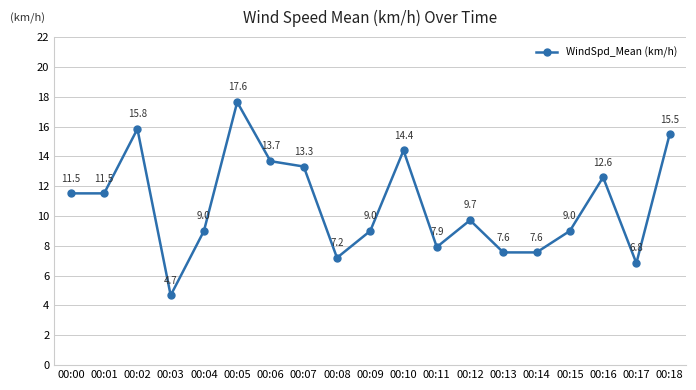

What is the change in value from 00:06 to 00:08?

-6.5